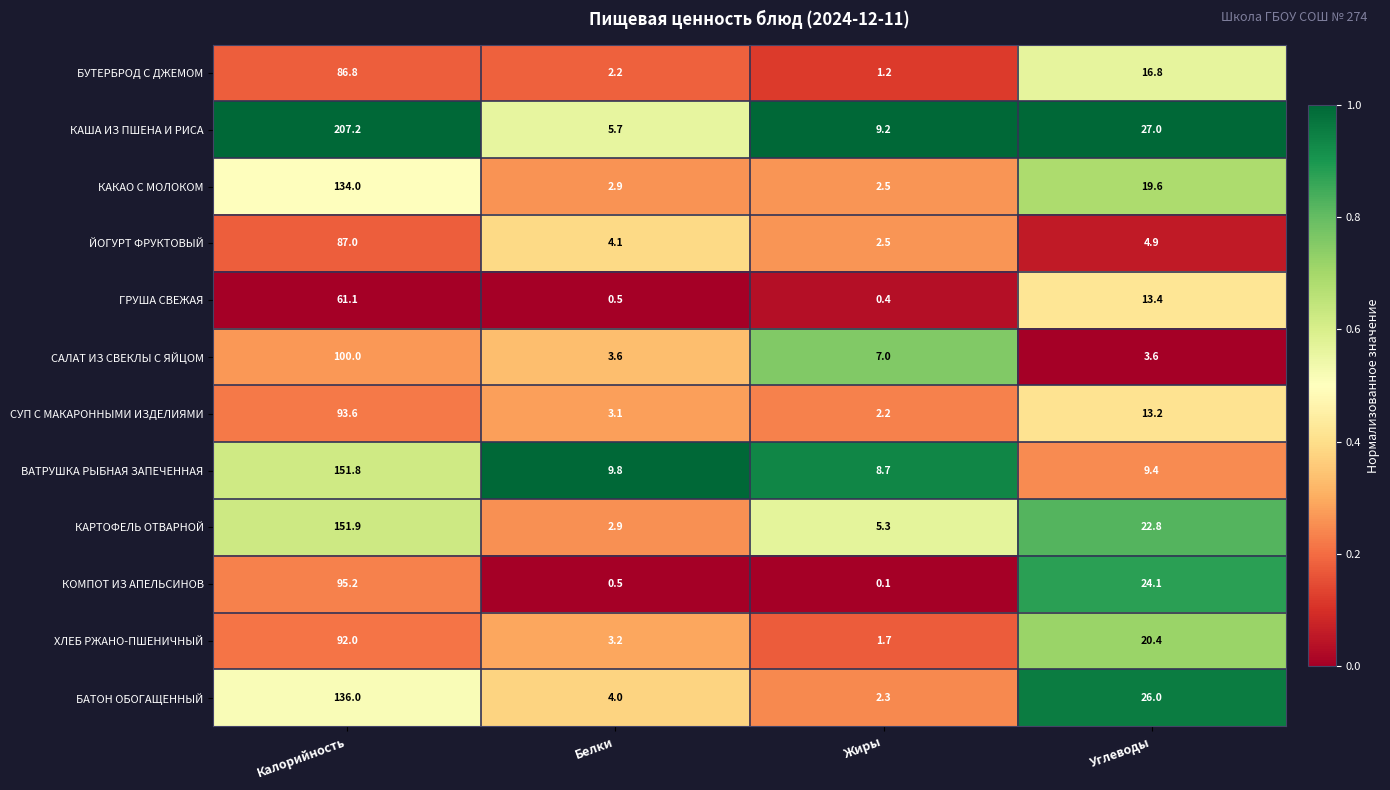

Which label corresponds to the smallest value in the chart?

Жиры